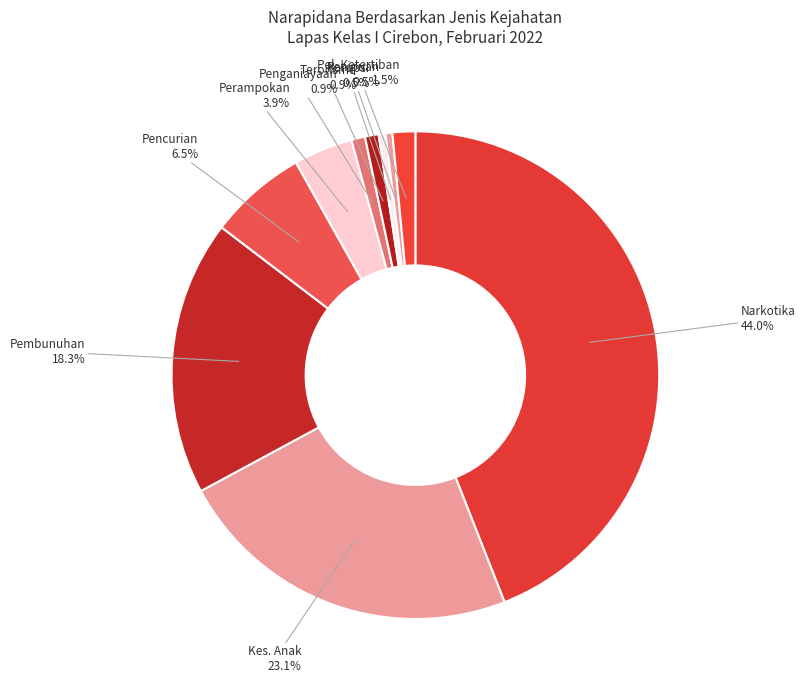

To the nearest percent, what is the difference between the Narkotika and Perampokan slice percentages?

40%